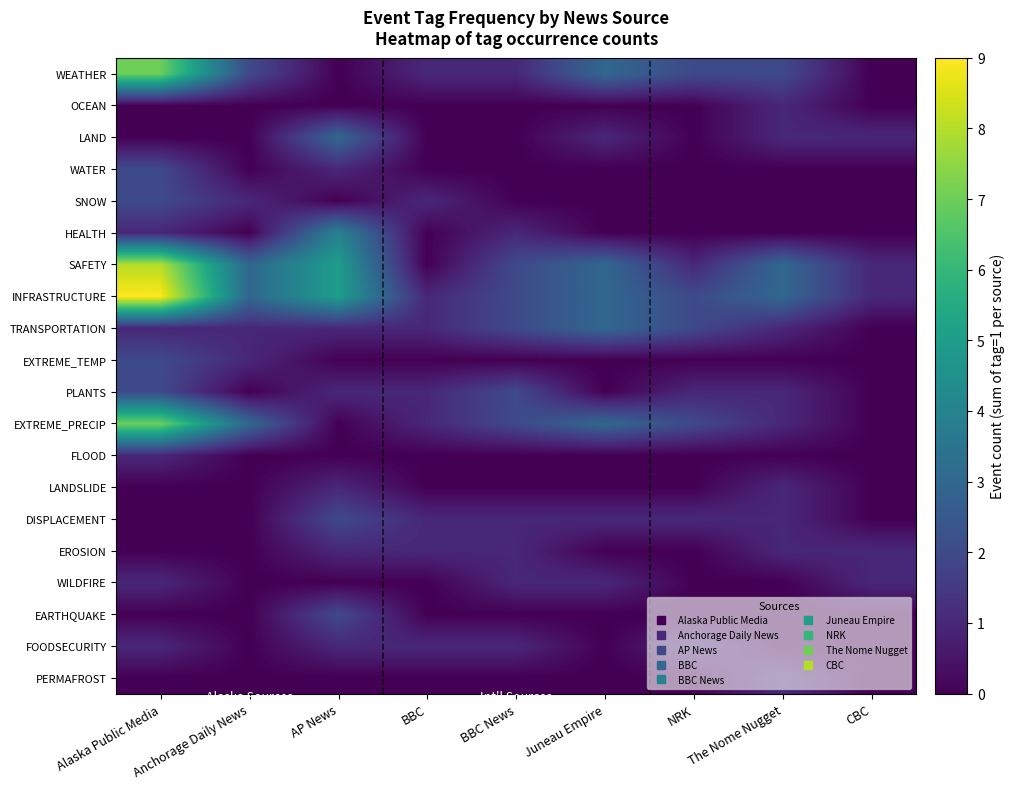

Reading left to right, what are all the values shown in this chart?

WEATHER: Alaska Public Media=7	Anchorage Daily News=2	AP News=0	BBC=1	BBC News=1	Juneau Empire=3	NRK=2	The Nome Nugget=2	CBC=0
OCEAN: Alaska Public Media=0	Anchorage Daily News=0	AP News=0	BBC=0	BBC News=0	Juneau Empire=0	NRK=0	The Nome Nugget=1	CBC=0
LAND: Alaska Public Media=0	Anchorage Daily News=0	AP News=3	BBC=0	BBC News=0	Juneau Empire=1	NRK=0	The Nome Nugget=1	CBC=1
WATER: Alaska Public Media=2	Anchorage Daily News=0	AP News=1	BBC=0	BBC News=0	Juneau Empire=0	NRK=0	The Nome Nugget=0	CBC=0
SNOW: Alaska Public Media=2	Anchorage Daily News=1	AP News=0	BBC=1	BBC News=0	Juneau Empire=0	NRK=0	The Nome Nugget=0	CBC=0
HEALTH: Alaska Public Media=1	Anchorage Daily News=0	AP News=4	BBC=0	BBC News=1	Juneau Empire=0	NRK=0	The Nome Nugget=0	CBC=0
SAFETY: Alaska Public Media=8	Anchorage Daily News=3	AP News=5	BBC=0	BBC News=2	Juneau Empire=3	NRK=1	The Nome Nugget=3	CBC=1
INFRASTRUCTURE: Alaska Public Media=9	Anchorage Daily News=3	AP News=5	BBC=1	BBC News=2	Juneau Empire=3	NRK=2	The Nome Nugget=3	CBC=1
TRANSPORTATION: Alaska Public Media=1	Anchorage Daily News=1	AP News=1	BBC=1	BBC News=2	Juneau Empire=3	NRK=2	The Nome Nugget=1	CBC=0
EXTREME_TEMP: Alaska Public Media=2	Anchorage Daily News=1	AP News=0	BBC=0	BBC News=0	Juneau Empire=0	NRK=0	The Nome Nugget=0	CBC=0
PLANTS: Alaska Public Media=2	Anchorage Daily News=0	AP News=1	BBC=1	BBC News=2	Juneau Empire=0	NRK=1	The Nome Nugget=1	CBC=0
EXTREME_PRECIP: Alaska Public Media=7	Anchorage Daily News=3	AP News=0	BBC=1	BBC News=2	Juneau Empire=3	NRK=2	The Nome Nugget=1	CBC=0
FLOOD: Alaska Public Media=1	Anchorage Daily News=0	AP News=0	BBC=0	BBC News=0	Juneau Empire=0	NRK=0	The Nome Nugget=0	CBC=0
LANDSLIDE: Alaska Public Media=0	Anchorage Daily News=0	AP News=1	BBC=0	BBC News=0	Juneau Empire=0	NRK=0	The Nome Nugget=1	CBC=0
DISPLACEMENT: Alaska Public Media=0	Anchorage Daily News=0	AP News=2	BBC=1	BBC News=1	Juneau Empire=1	NRK=1	The Nome Nugget=1	CBC=0
EROSION: Alaska Public Media=0	Anchorage Daily News=0	AP News=1	BBC=1	BBC News=1	Juneau Empire=0	NRK=0	The Nome Nugget=1	CBC=1
WILDFIRE: Alaska Public Media=1	Anchorage Daily News=0	AP News=0	BBC=0	BBC News=1	Juneau Empire=1	NRK=0	The Nome Nugget=0	CBC=1
EARTHQUAKE: Alaska Public Media=0	Anchorage Daily News=0	AP News=2	BBC=0	BBC News=0	Juneau Empire=0	NRK=0	The Nome Nugget=0	CBC=0
FOODSECURITY: Alaska Public Media=1	Anchorage Daily News=0	AP News=1	BBC=1	BBC News=1	Juneau Empire=0	NRK=1	The Nome Nugget=0	CBC=0
PERMAFROST: Alaska Public Media=0	Anchorage Daily News=0	AP News=0	BBC=0	BBC News=0	Juneau Empire=0	NRK=0	The Nome Nugget=1	CBC=0